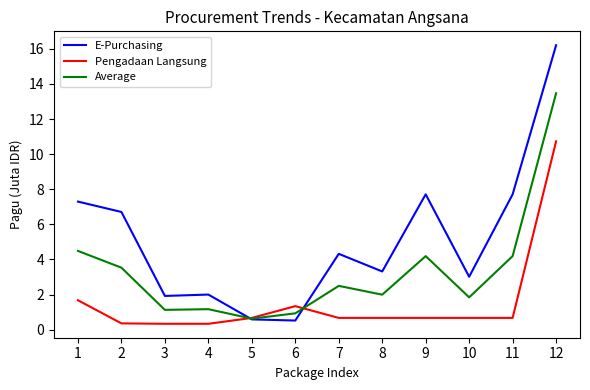

What is the sum of all Average values?

40.1